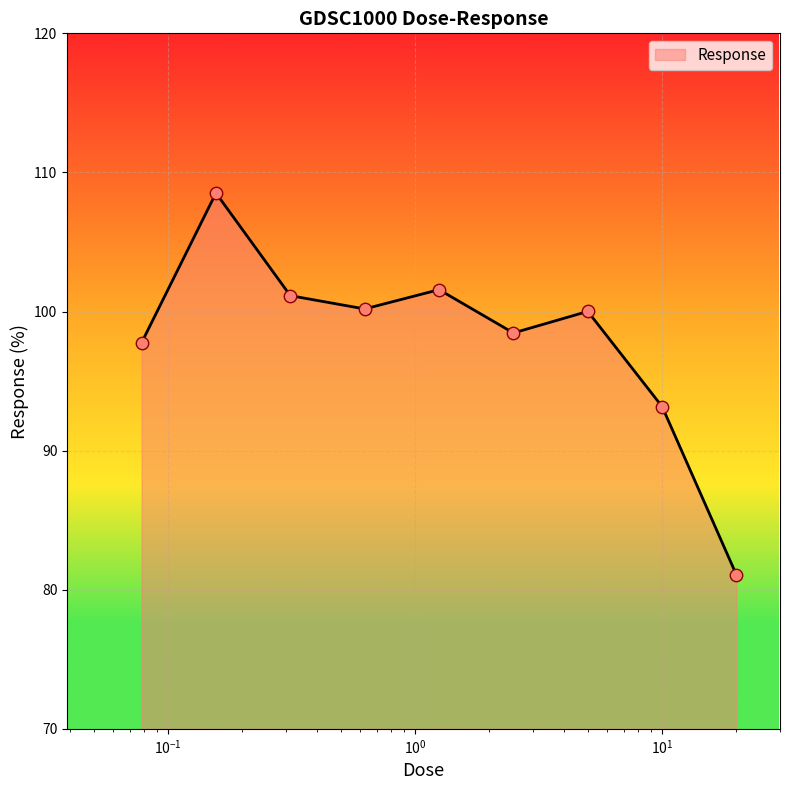

What is the minimum value shown in the chart?

81.1